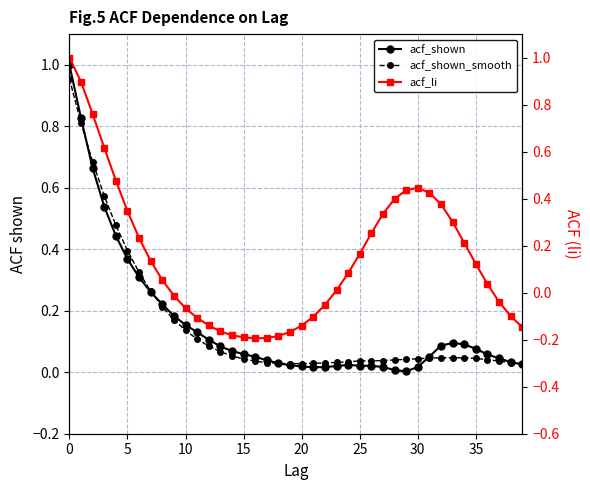

What are all the series names shown in the legend?

acf_shown, acf_shown_smooth, acf_li